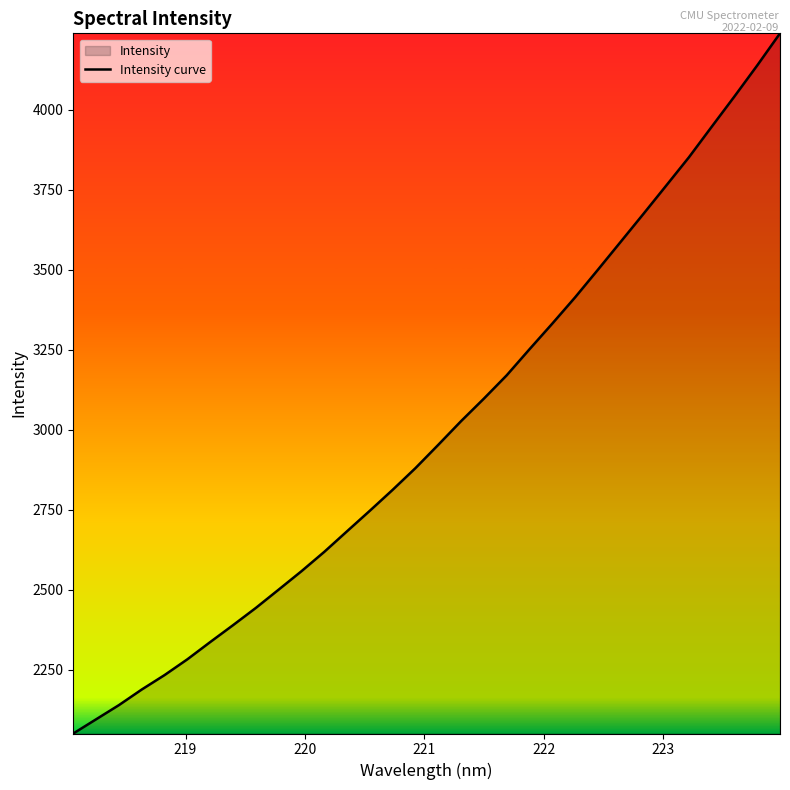

What is the smallest value displayed?

2049.8